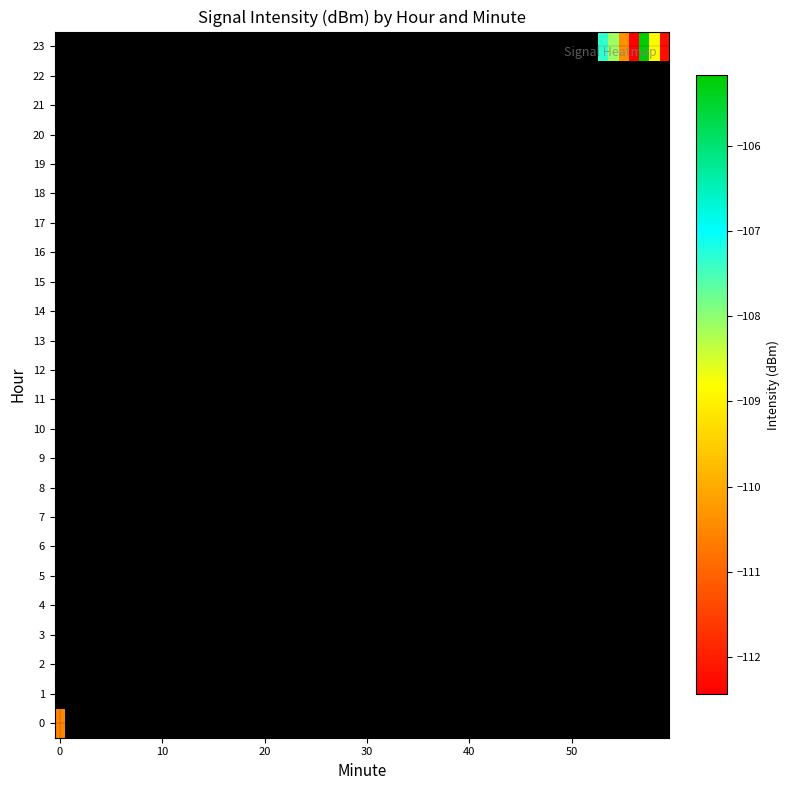

True or false: 23 has a value of 0.0 at 0.

True